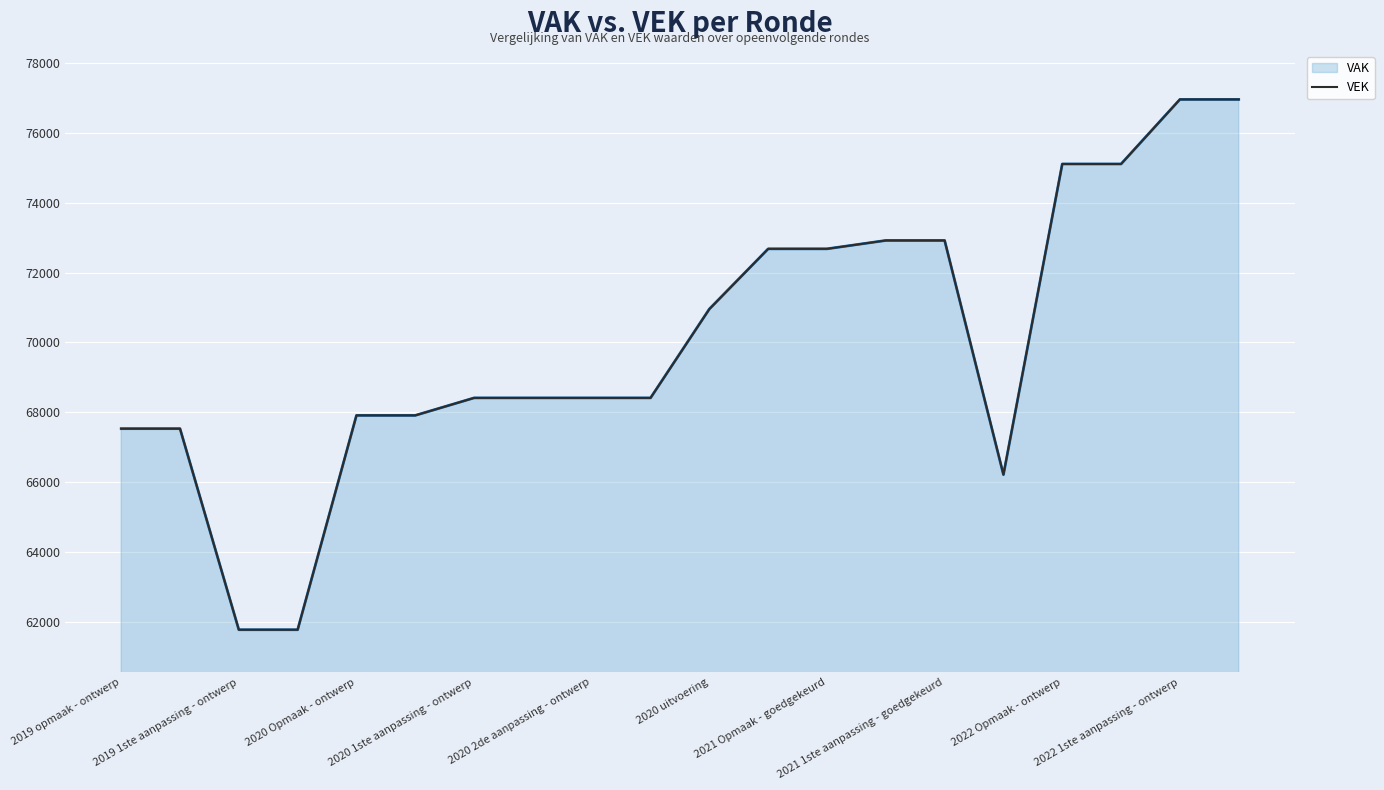

What is the greatest value displayed?

76960